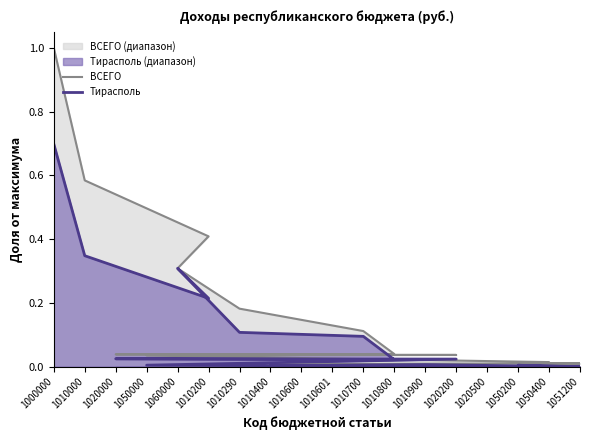

True or false: ВСЕГО and Тирасполь intersect in this chart.

False